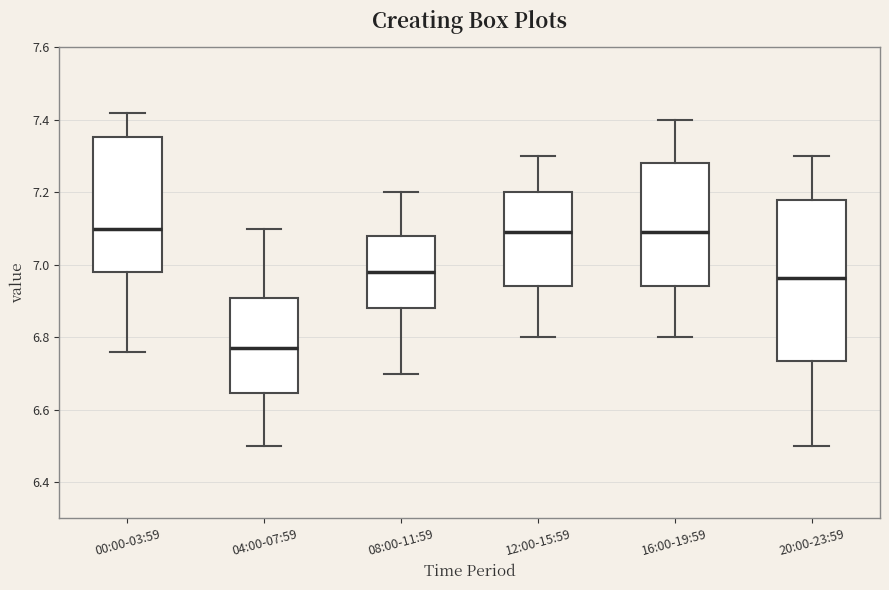

Reading left to right, read every box against the y-axis: the position of its median line, the range the box covers, and the ends of its whiskers. The values are not printed on the chart, so give them approximately, as read against the axis.

00:00-03:59: median 7.10, box 6.98 to 7.36, whiskers 6.76 to 7.42
04:00-07:59: median 6.78, box 6.64 to 6.90, whiskers 6.50 to 7.10
08:00-11:59: median 6.98, box 6.88 to 7.08, whiskers 6.70 to 7.20
12:00-15:59: median 7.10, box 6.94 to 7.20, whiskers 6.80 to 7.30
16:00-19:59: median 7.10, box 6.94 to 7.28, whiskers 6.80 to 7.40
20:00-23:59: median 6.96, box 6.74 to 7.18, whiskers 6.50 to 7.30